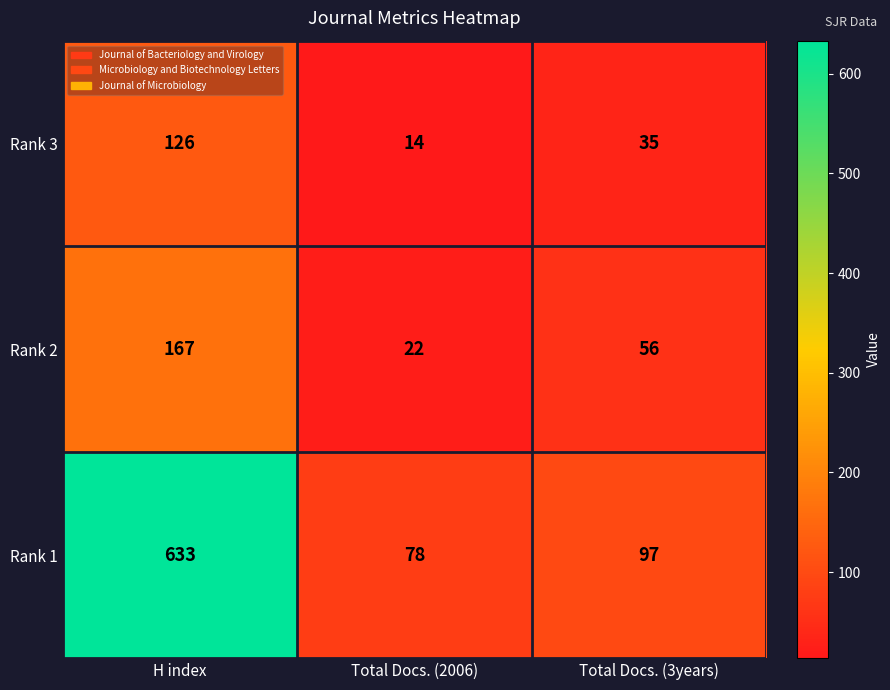

How many data points does each series have?

3